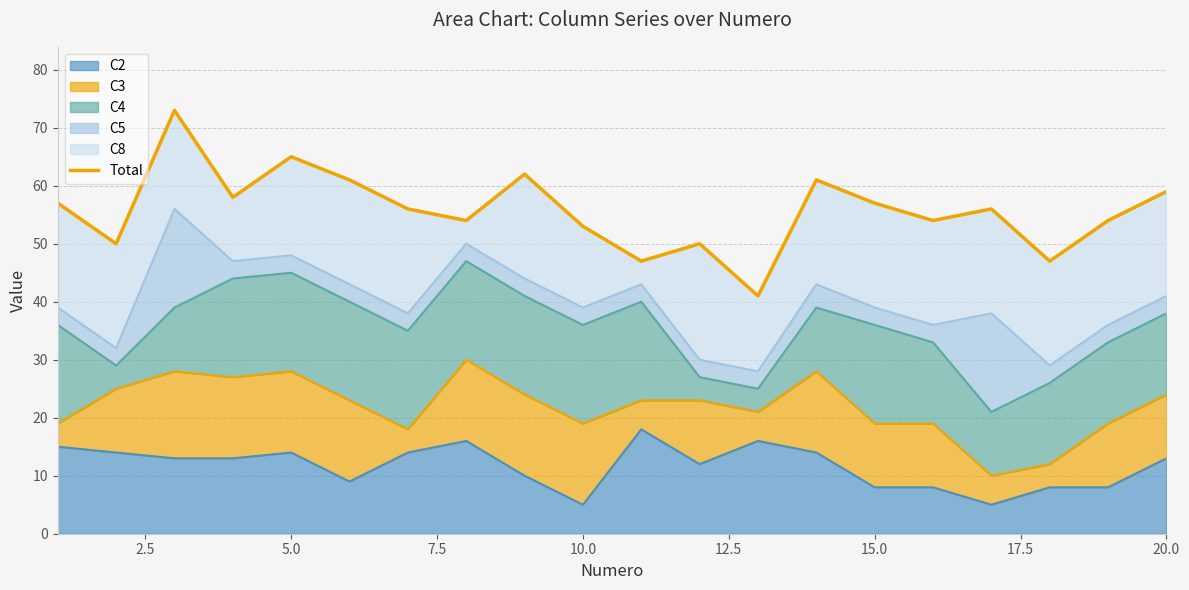

What is the lowest value of the C2 series?

5